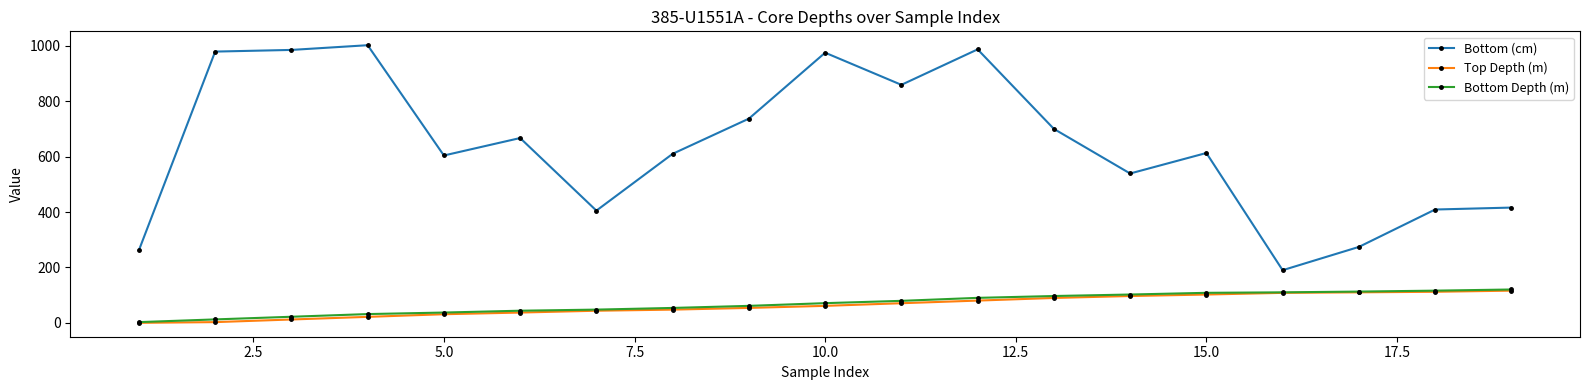

Which series has the largest total across all categories?

Bottom (cm)